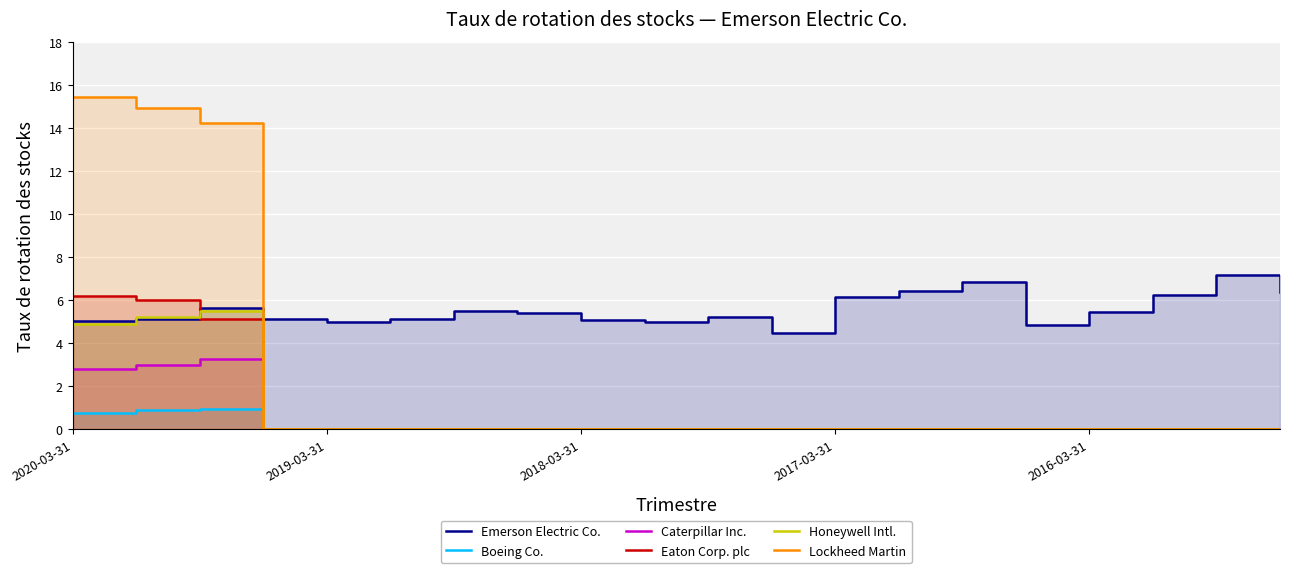

What is the difference between the maximum and minimum values in the Caterpillar Inc. series?

3.2